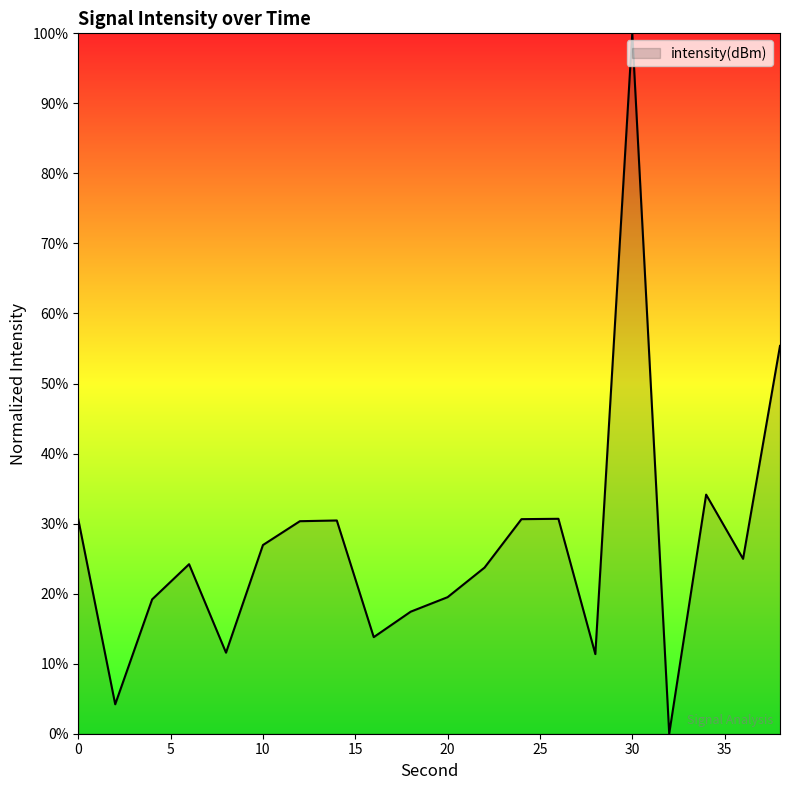

What is the difference between the maximum and minimum values?

100.0